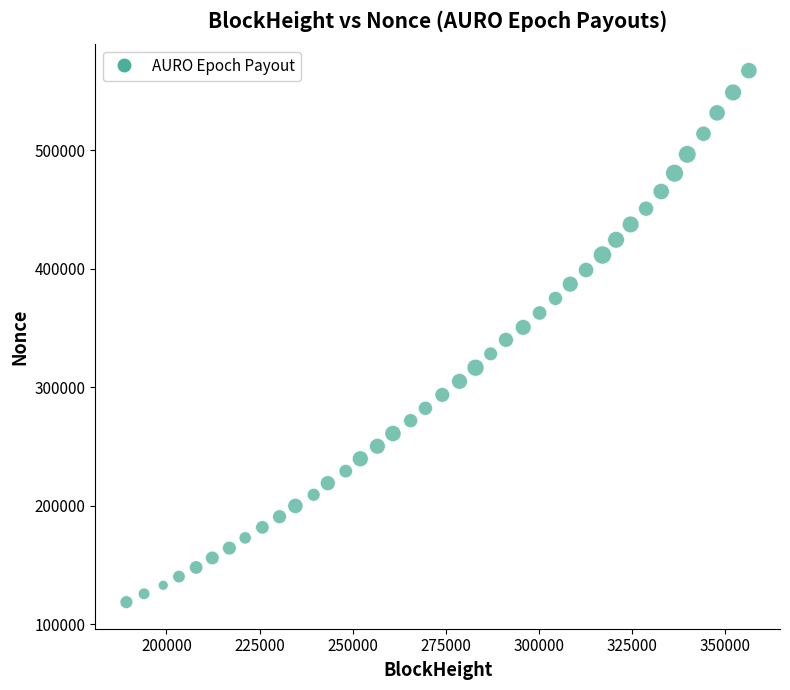

What is the range of Y values (max minus min)?

448559